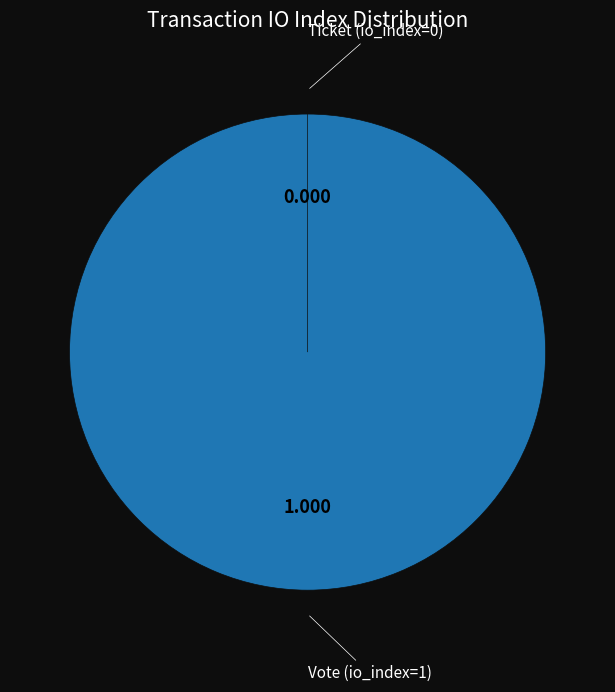

Does Ticket (io_index=0) represent more than half of the total?

No